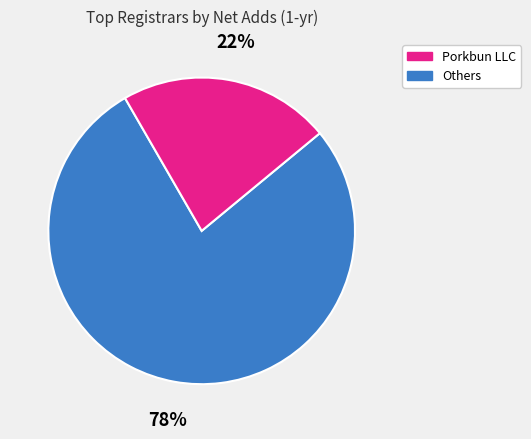

How many segments does this pie chart have?

2